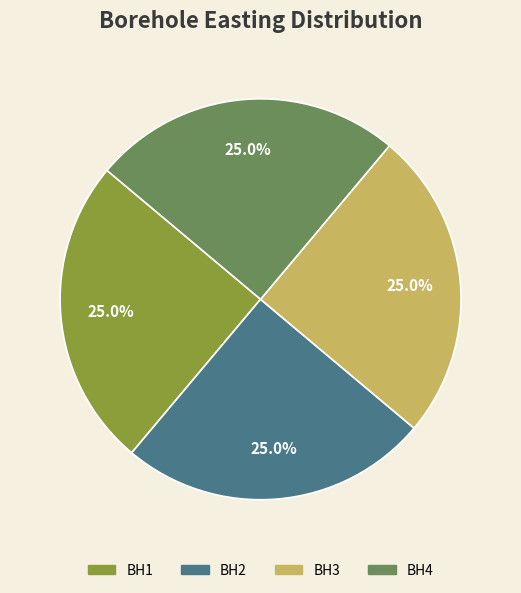

What percentage do BH4 and BH2 together represent?

50.0%